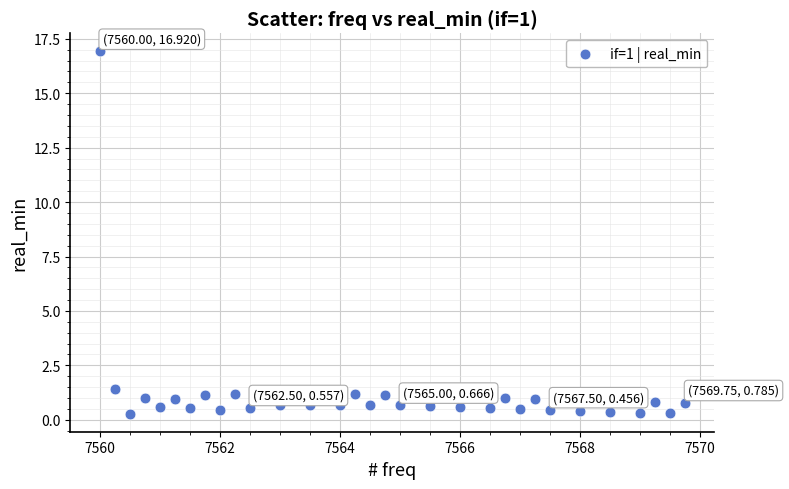

What Y value in the scatter plot is closest to 8?

1.4